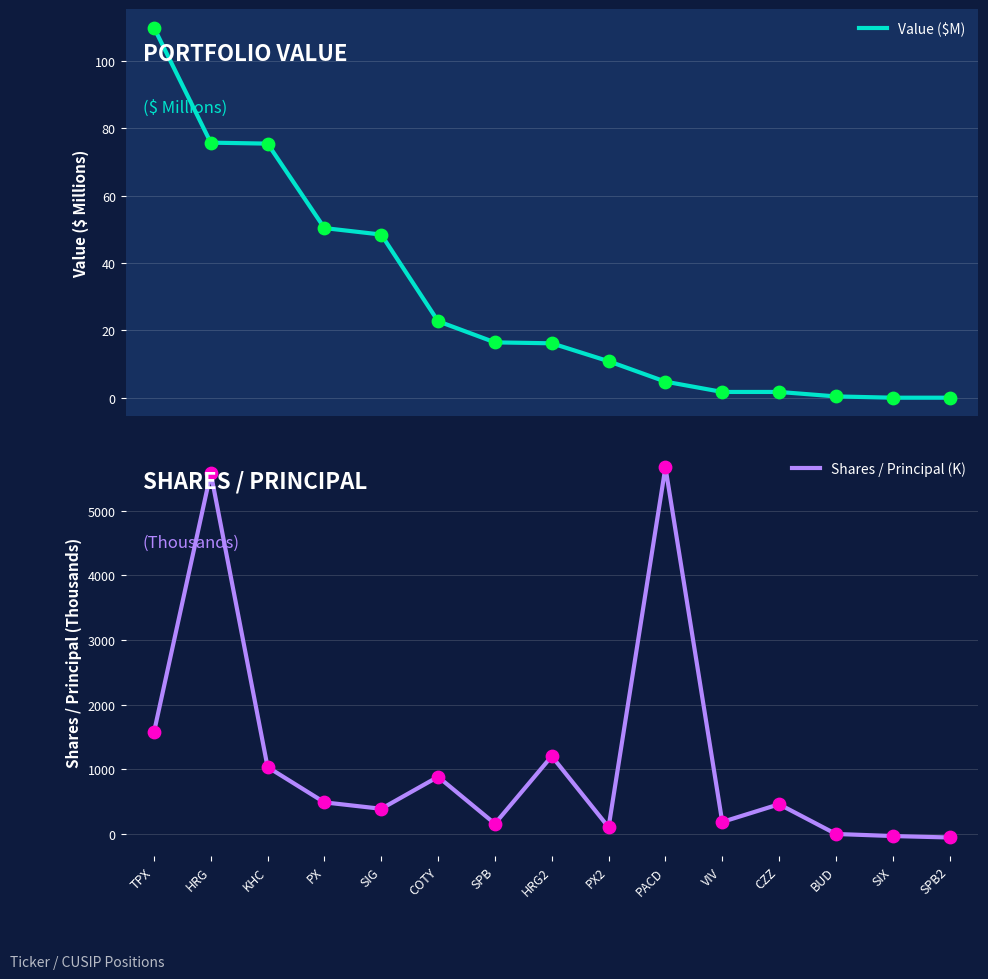

Is the value of Value ($M) at SIG greater than the value of Shares / Principal (K) at SIX?

Yes